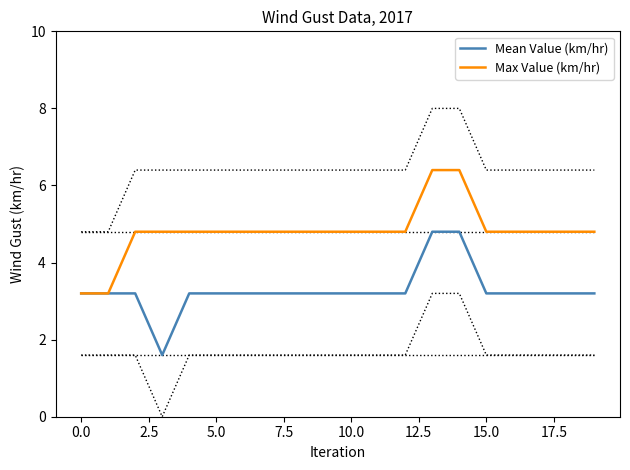

At which category is the sum across all series the highest?

13